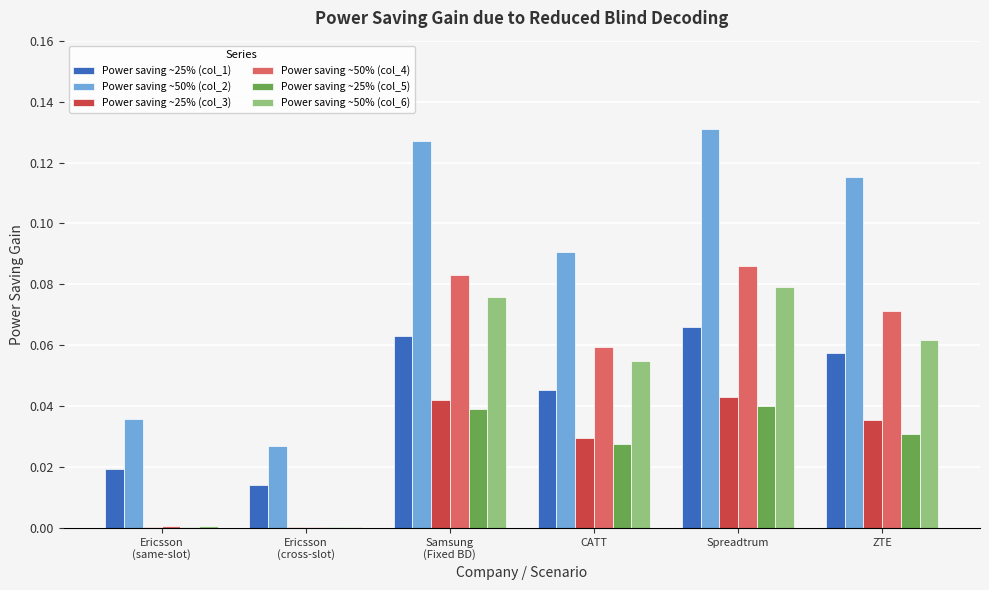

Between CATT and ZTE, which series saw the biggest shift?

Power saving ~50% (col_2)